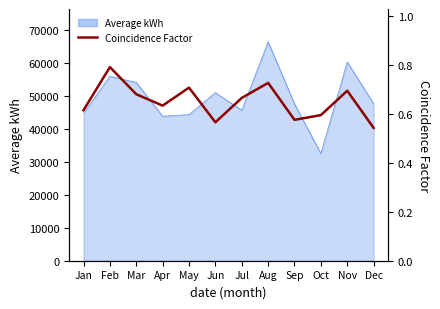

Reading left to right, list all the values displayed in this chart.

0.6	0.8	0.7	0.6	0.7	0.6	0.7	0.7	0.6	0.6	0.7	0.5